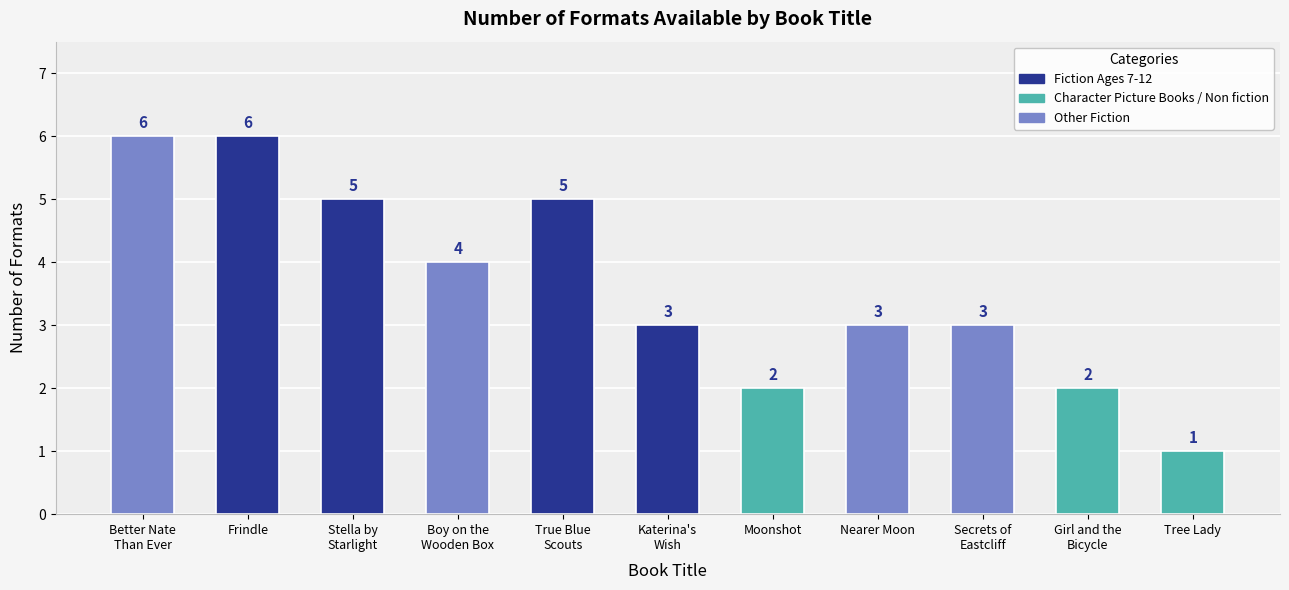

The value at Tree Lady is 1. True or false?

True